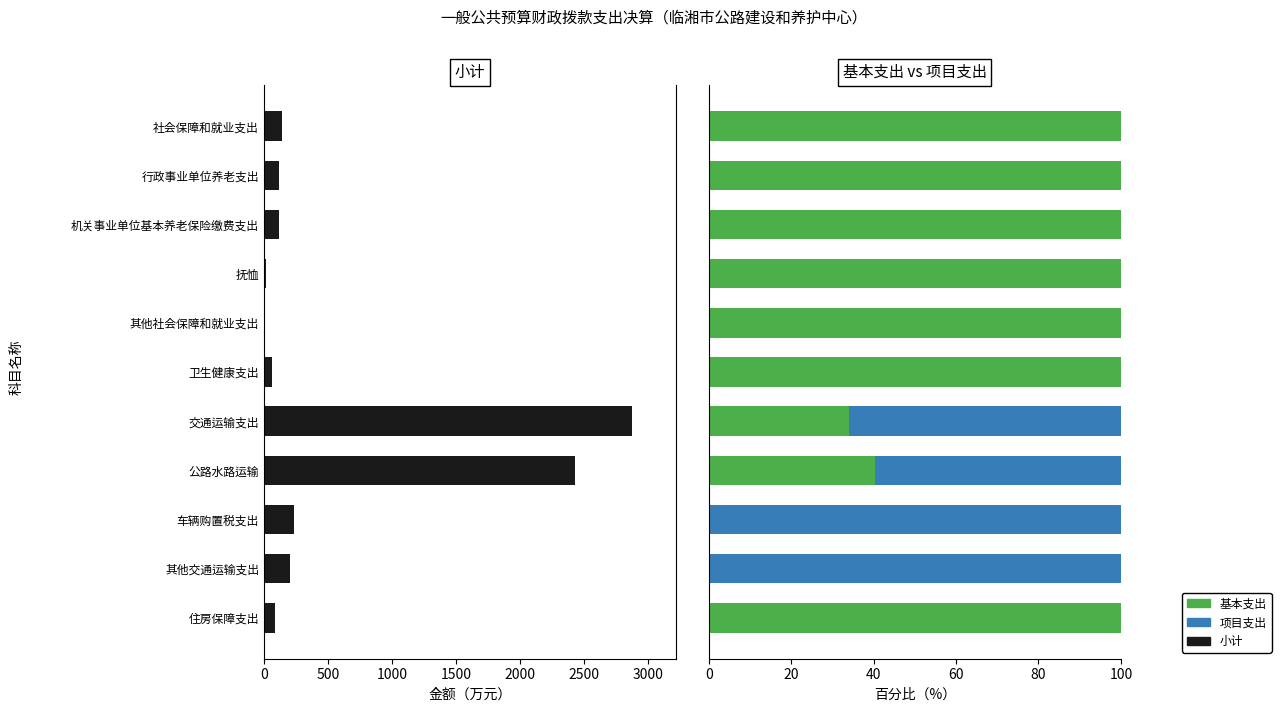

Which series has the widest spread of values?

小计